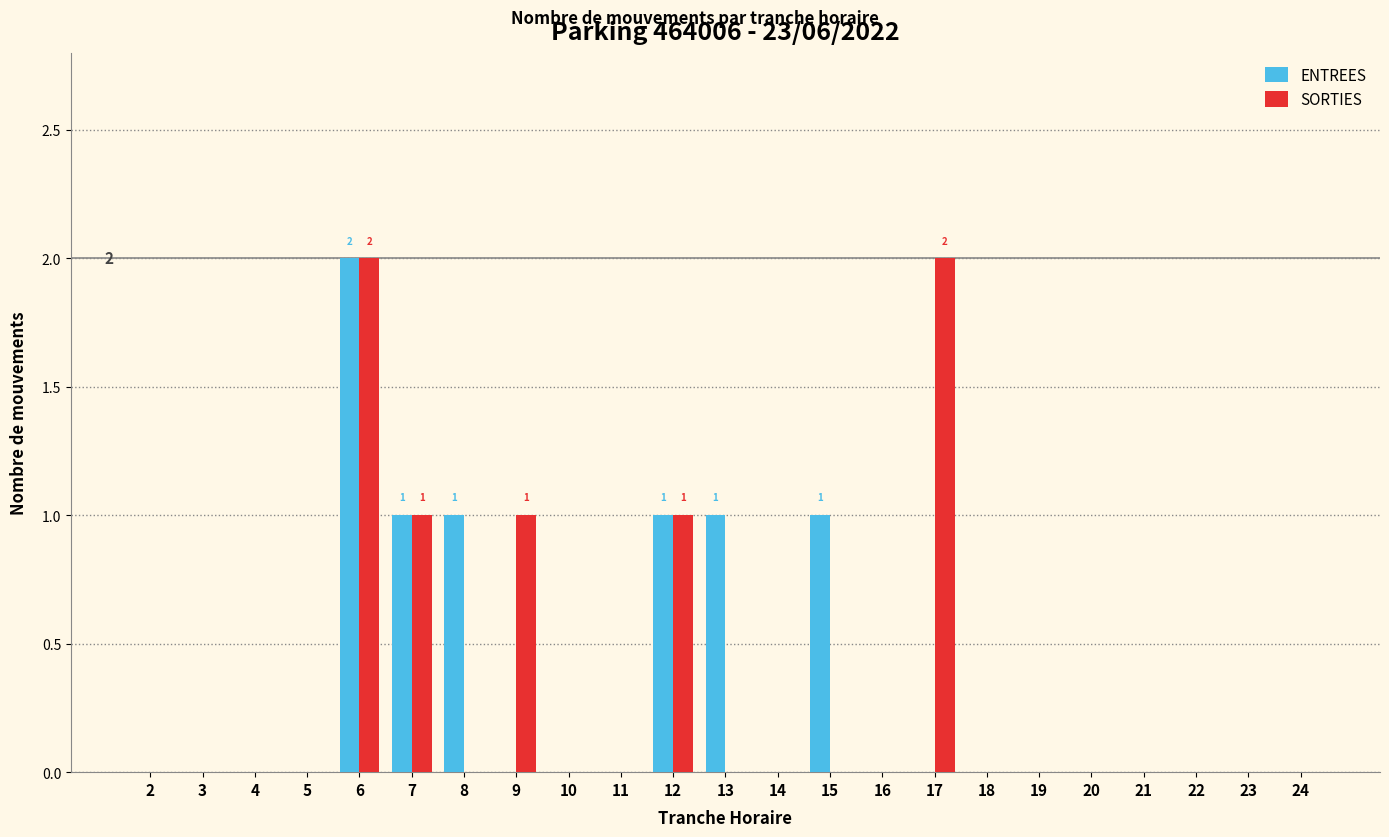

The ENTREES series shows 1 at 14. True or false?

False